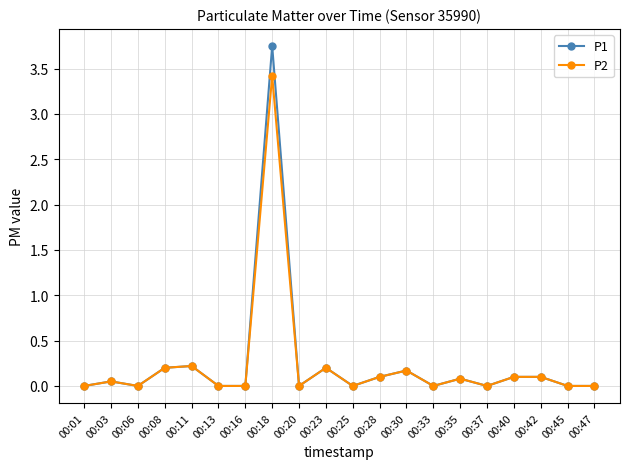

Is the value of P1 at 00:18 greater than the value of P2 at 00:30?

Yes